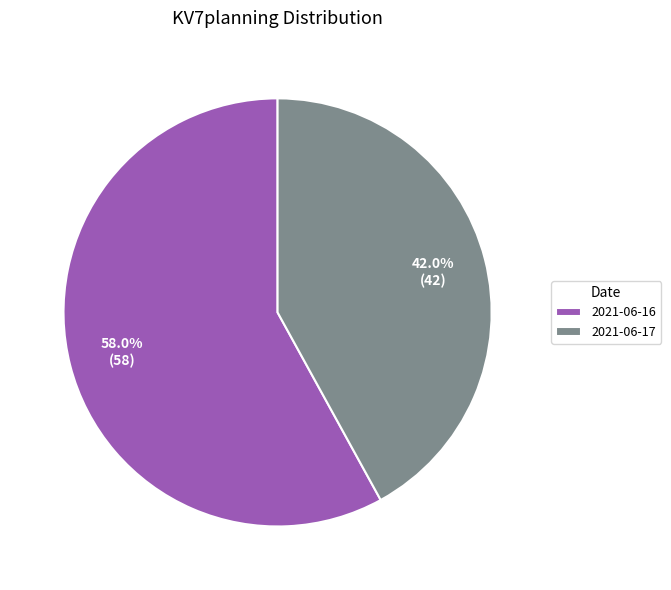

Which slice is the smallest?

2021-06-17